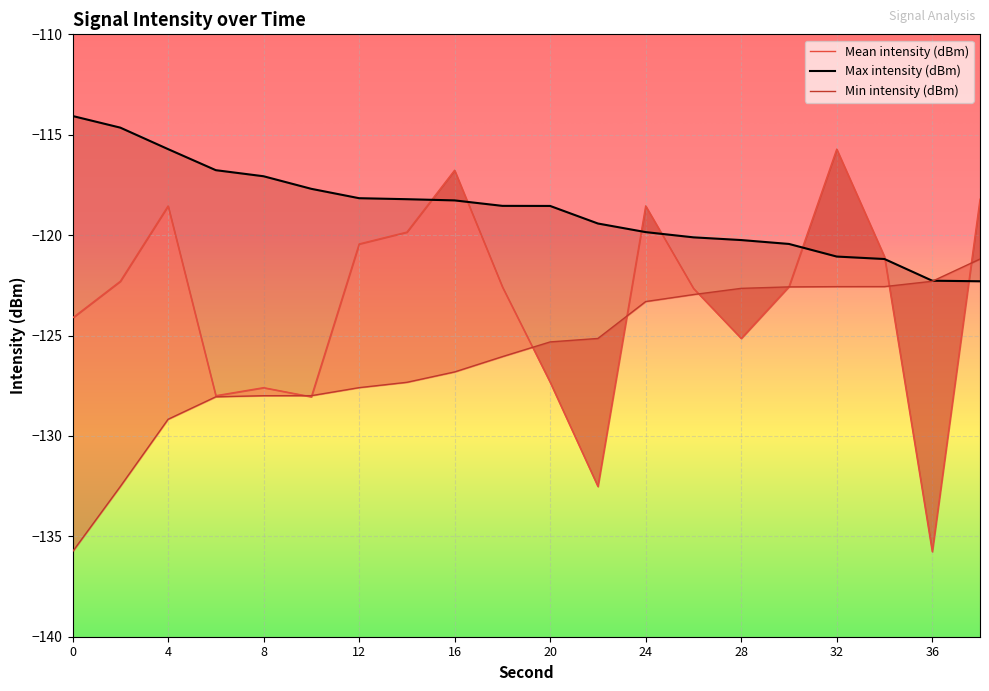

Is the value of Min intensity (dBm) at 18 greater than the value of Max intensity (dBm) at 28?

No